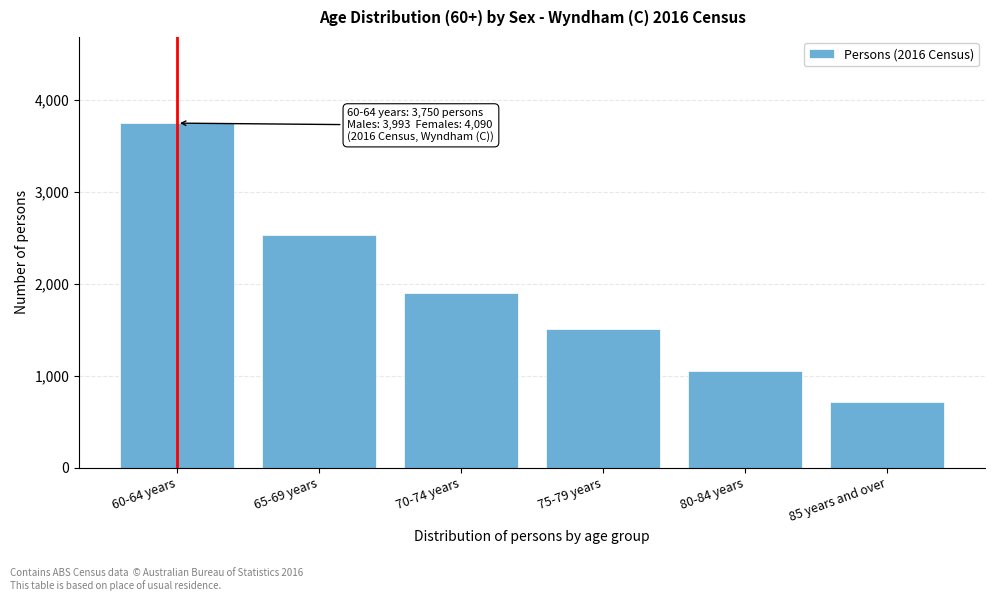

Reading left to right, what are all the values shown in this chart?

3750	2537	1901	1505	1049	713